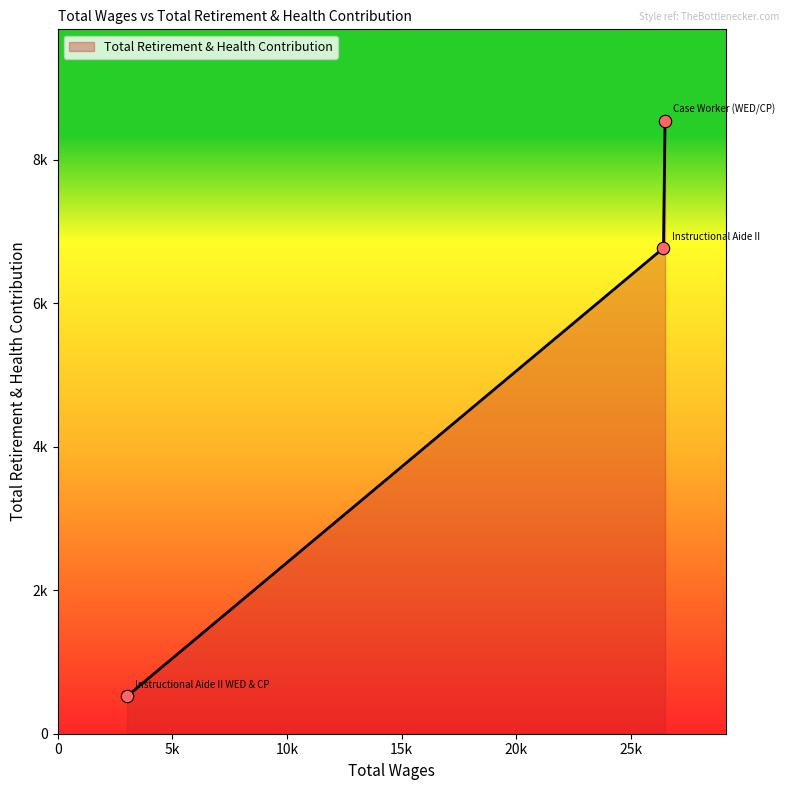

Is this an area chart (filled region under the line)?

Yes